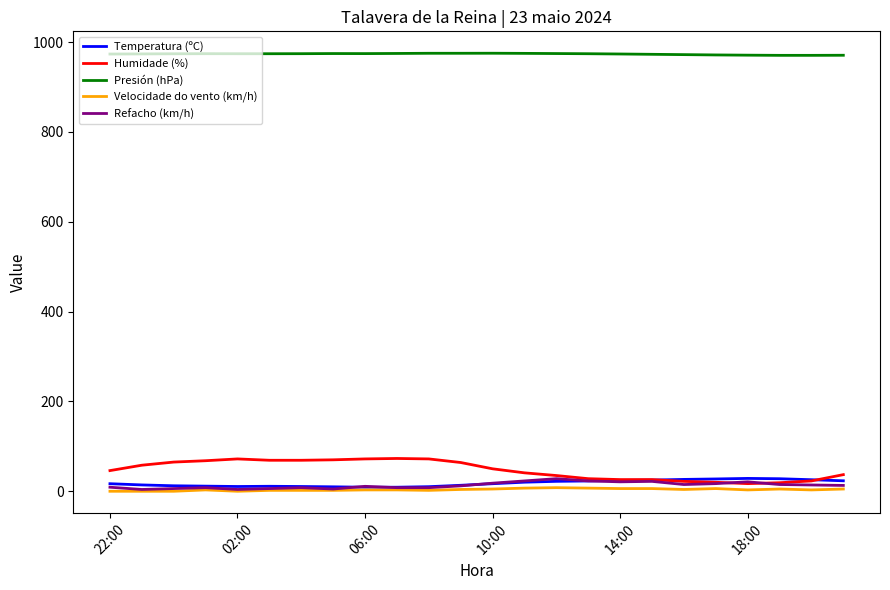

True or false: Presión (hPa) and Refacho (km/h) intersect in this chart.

False